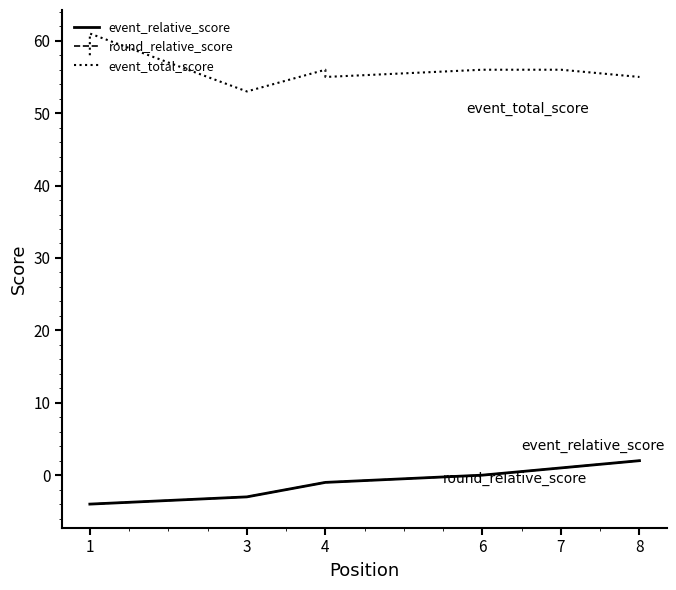

Between 4 and 3, which is larger?

4